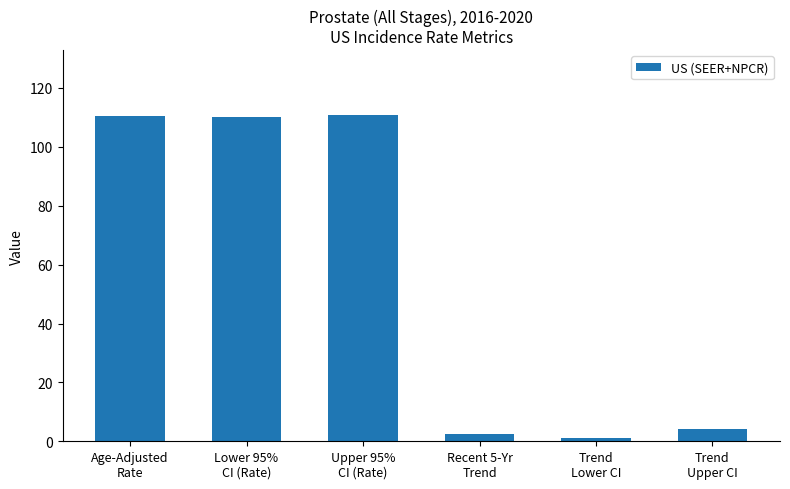

What is the change in value from Recent 5-Yr
Trend to Trend
Upper CI?

+1.6